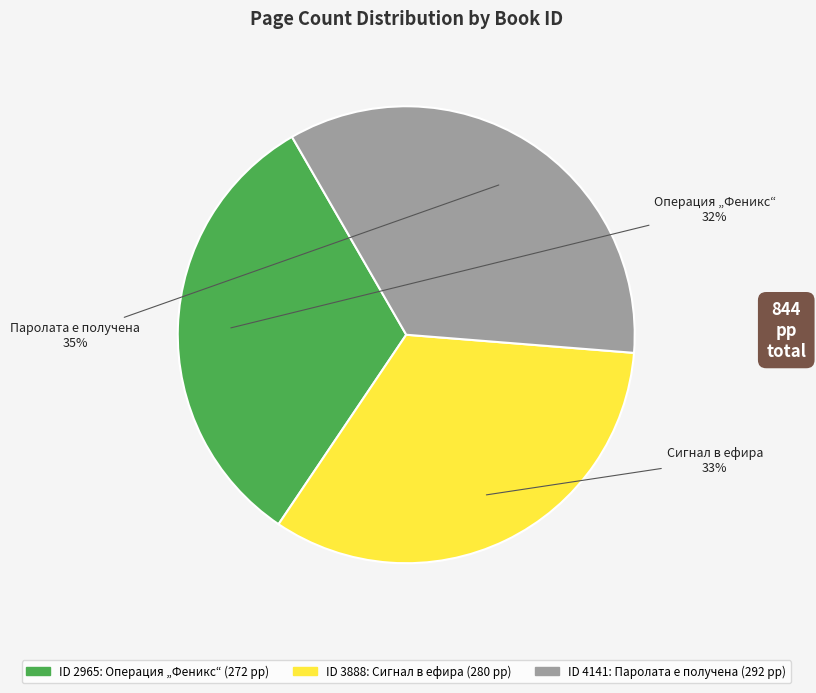

Count the number of slices in the pie.

3